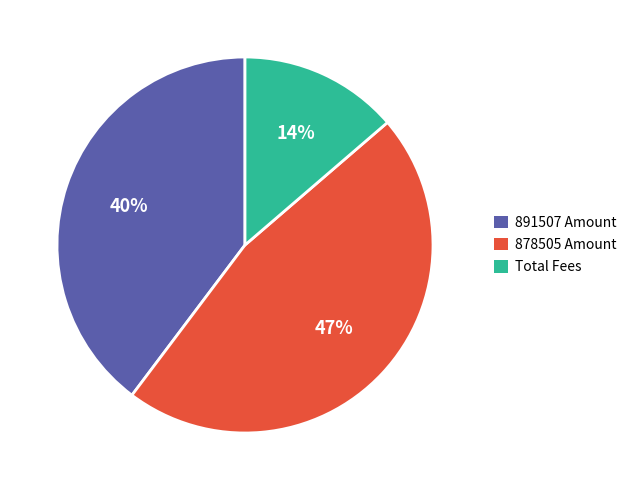

Does any single category account for the majority?

No